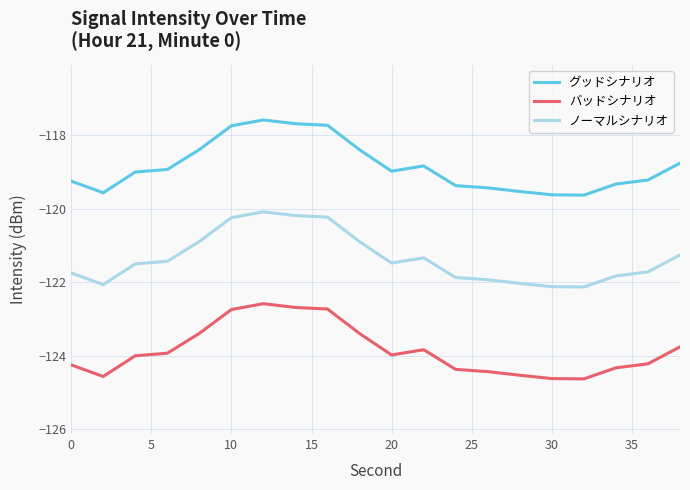

True or false: ノーマルシナリオ and バッドシナリオ cross at least once.

False